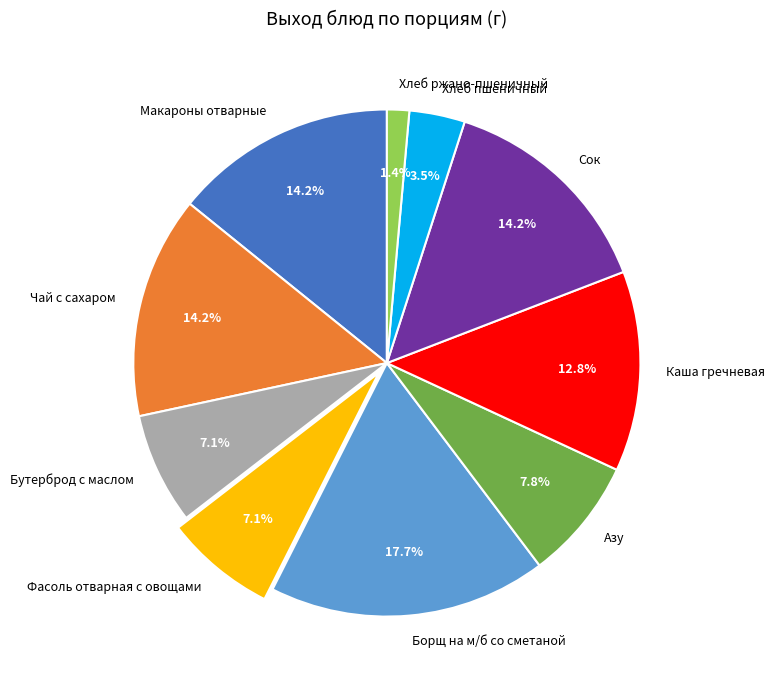

Which slice is the largest?

Борщ на м/б со сметаной